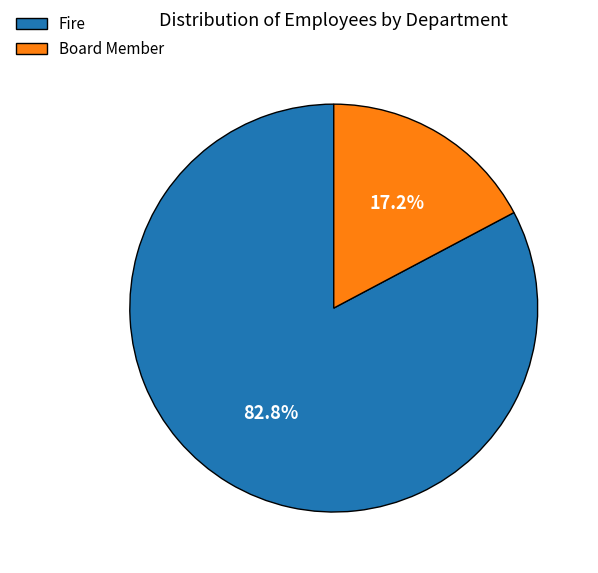

Which slice represents more than half of the pie?

Fire